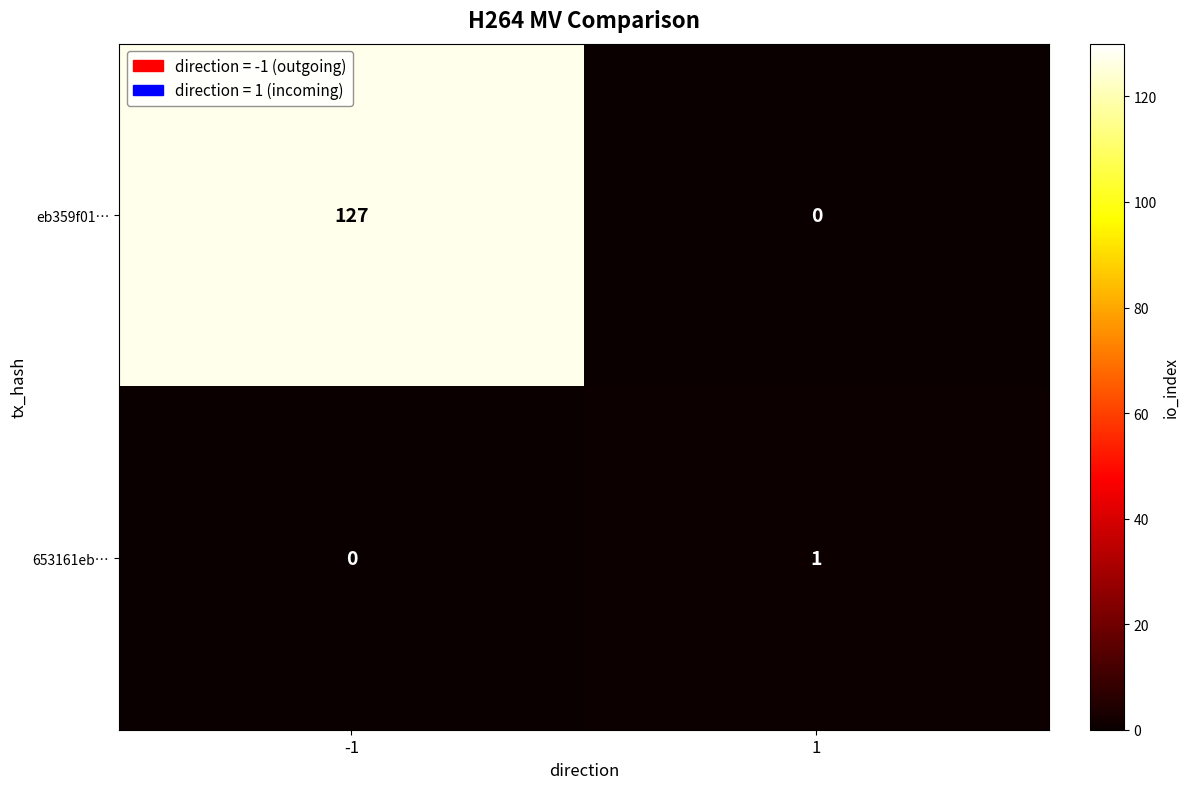

The value of 653161eb… at -1 is 0. True or false?

True